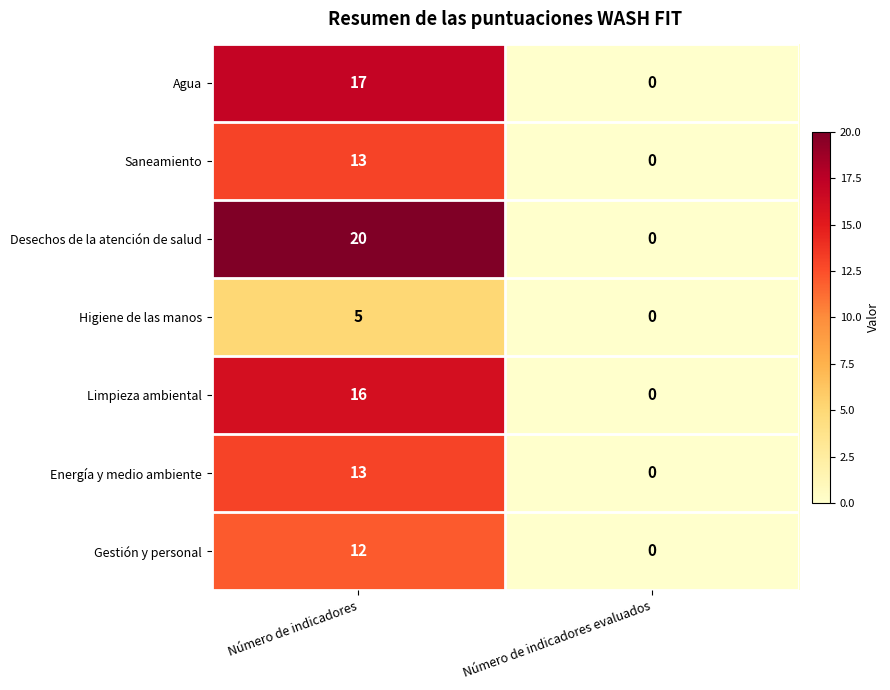

How many distinct data groups are displayed?

7